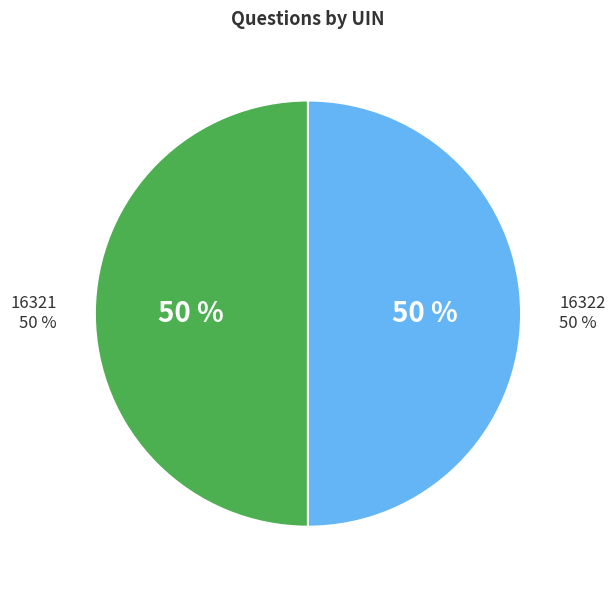

Which category accounts for the majority?

16322